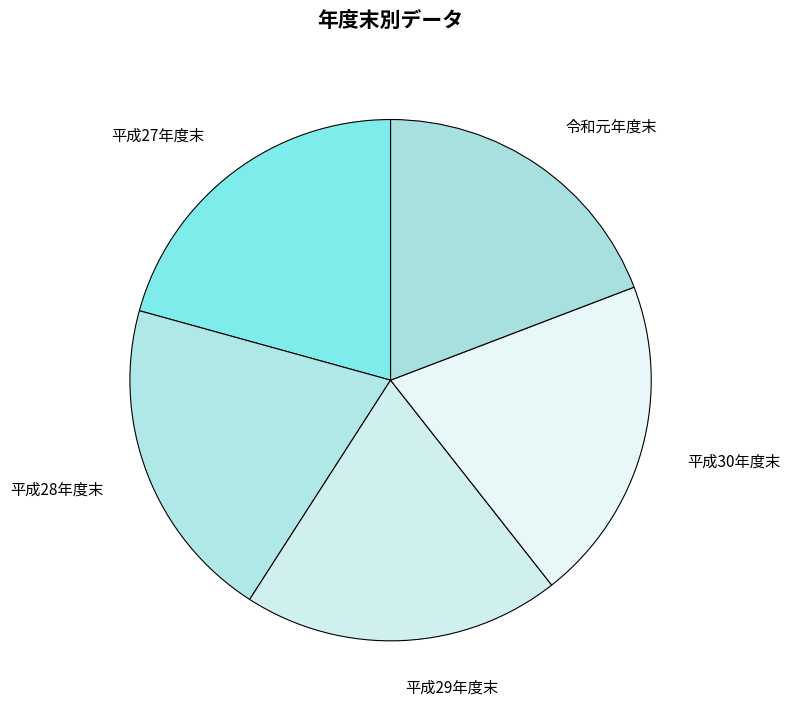

Does 令和元年度末 account for over 50% of the chart?

No